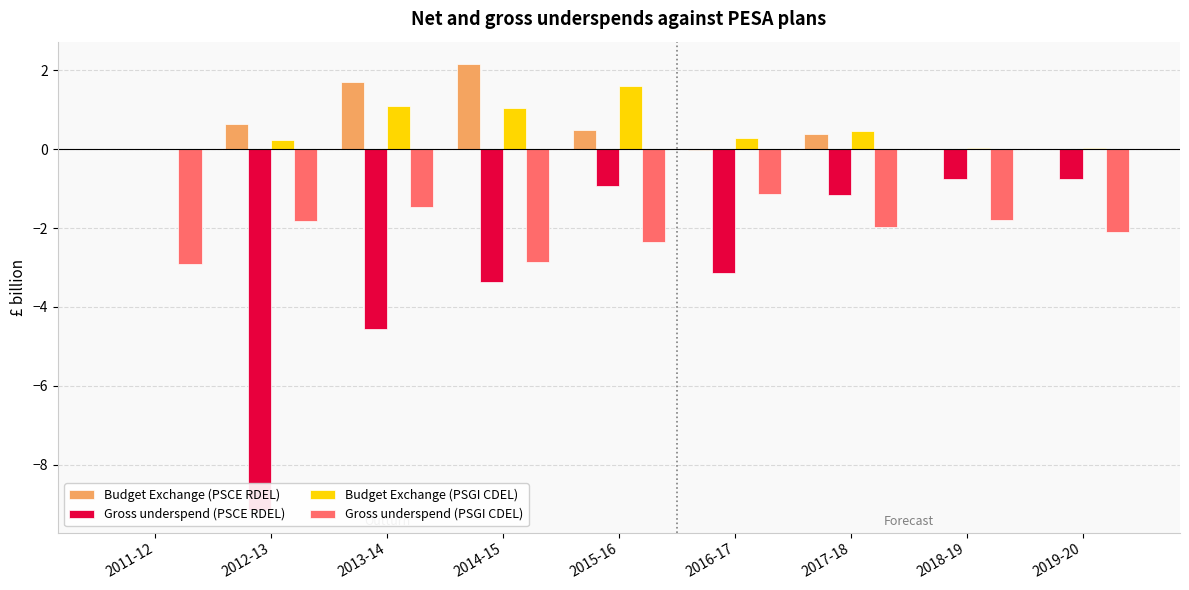

At which label does Budget Exchange (PSCE RDEL) first exceed 0?

2012-13